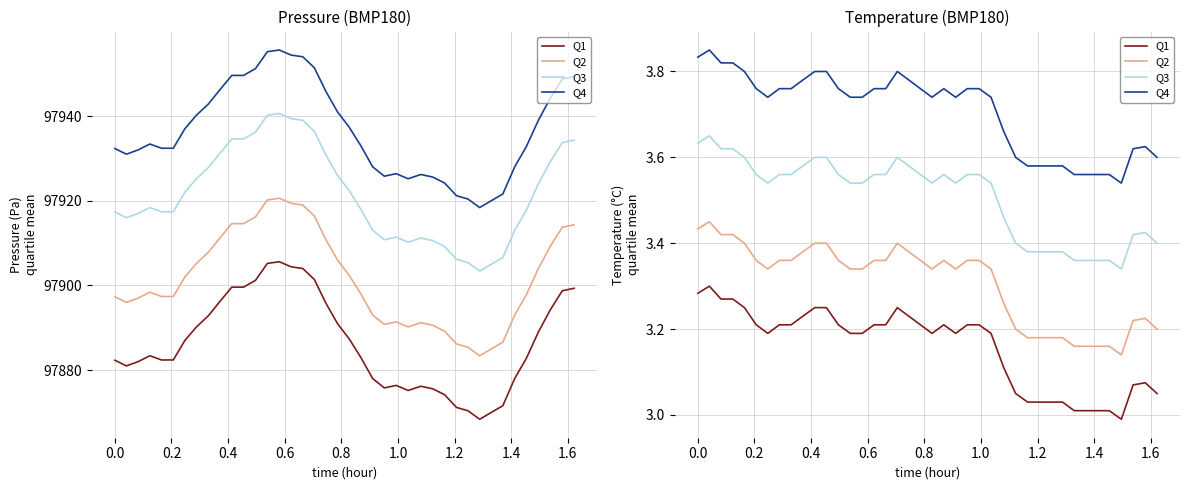

What is the lowest value of the Q1 series?

3.0